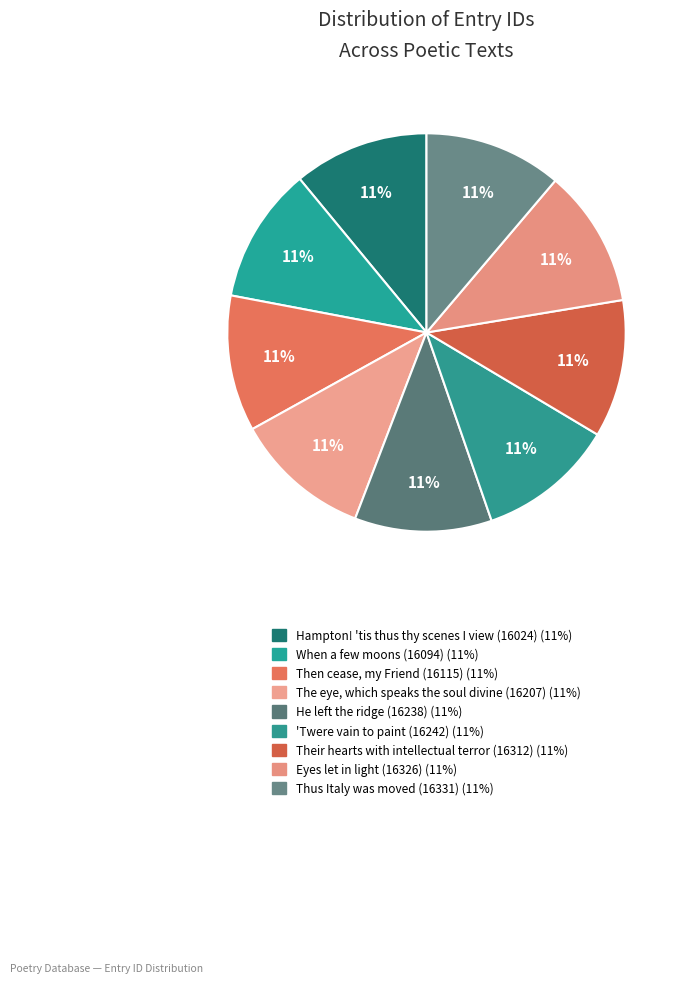

To the nearest percent, what percentage of the pie is When a few moons (16094)?

11%